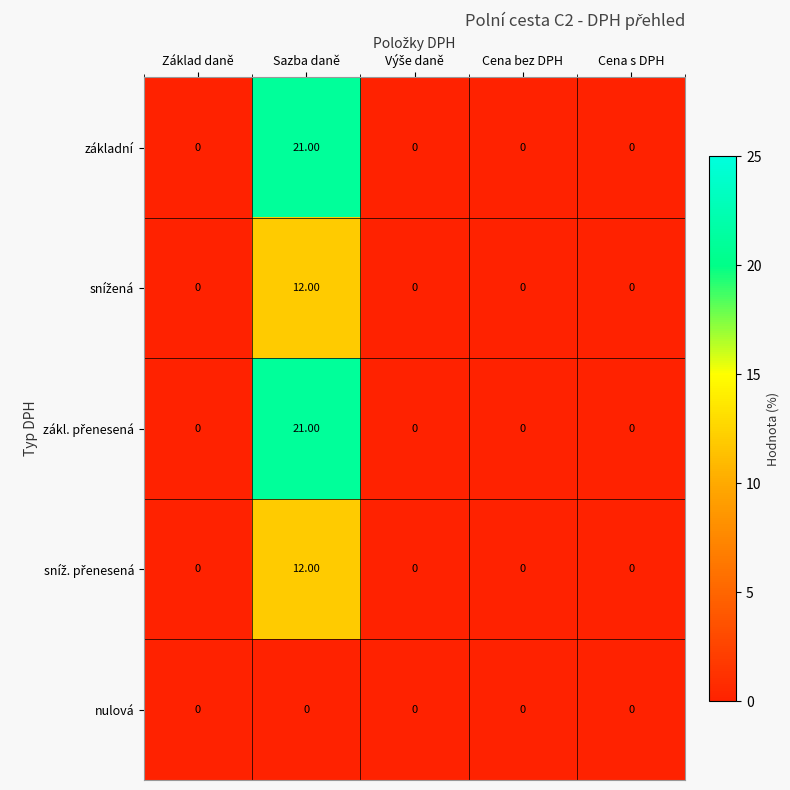

At how many categories does at least one series exceed 13?

1